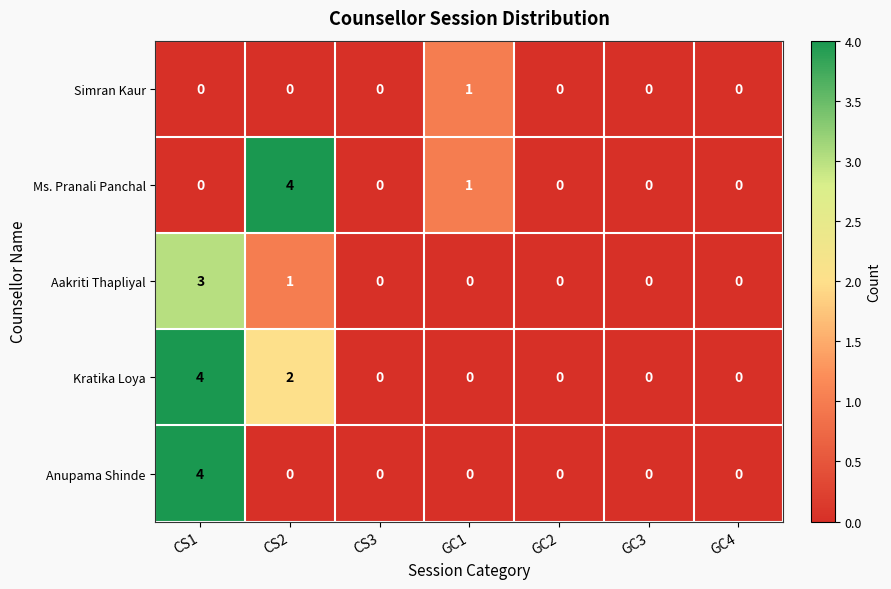

What is the greatest value displayed?

4